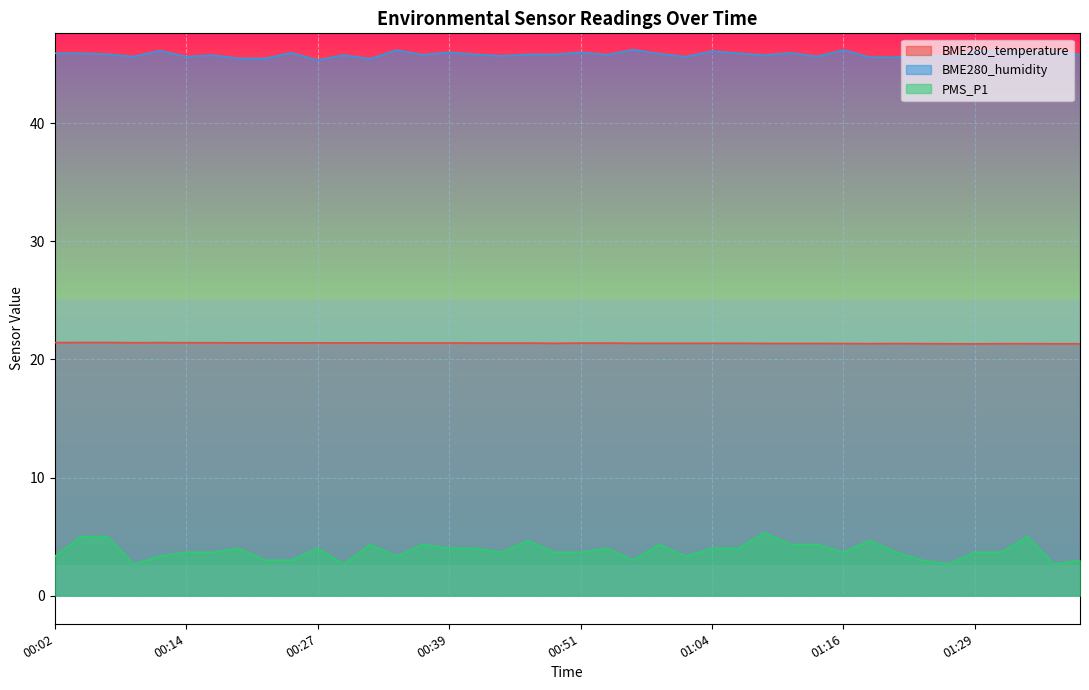

The value of BME280_humidity at 01:21 is 45.6. True or false?

True